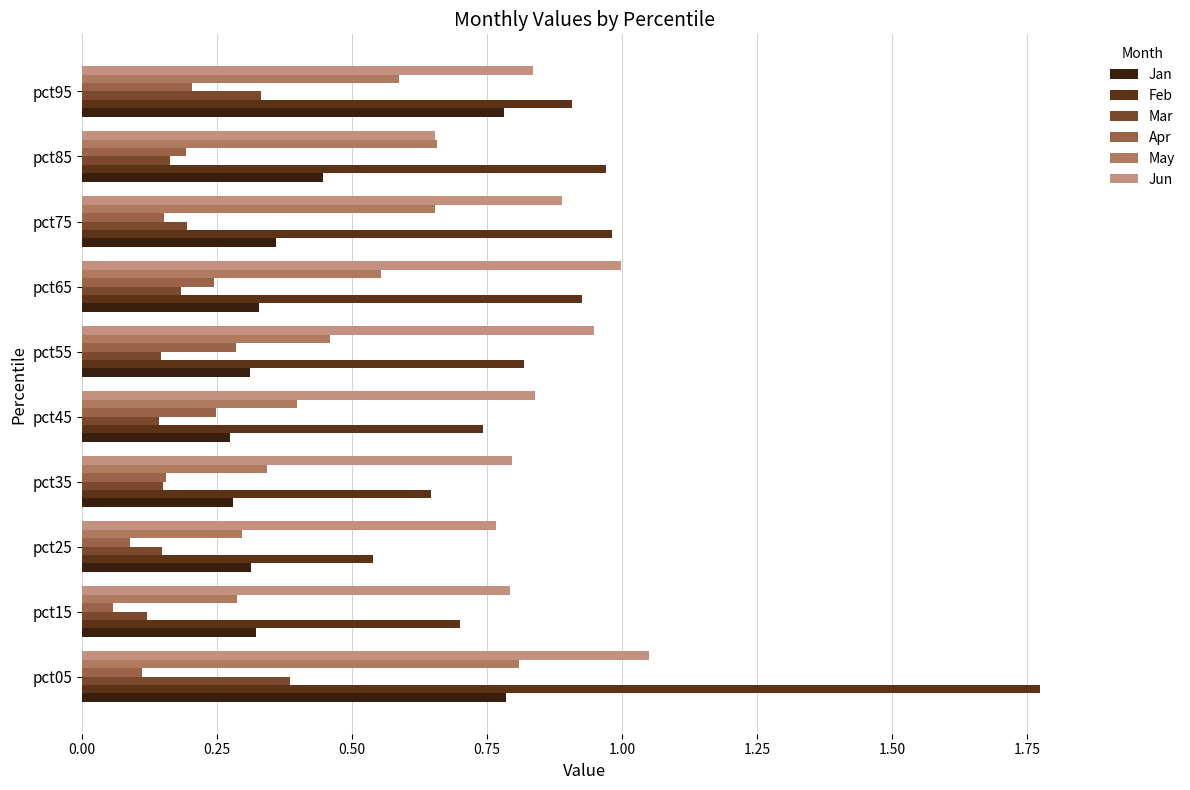

Reading right to left, what are all the values shown in this chart?

Jan: 0.8	0.4	0.4	0.3	0.3	0.3	0.3	0.3	0.3	0.8
Feb: 0.9	1.0	1.0	0.9	0.8	0.7	0.6	0.5	0.7	1.8
Mar: 0.3	0.2	0.2	0.2	0.1	0.1	0.1	0.1	0.1	0.4
Apr: 0.2	0.2	0.2	0.2	0.3	0.2	0.2	0.1	0.1	0.1
May: 0.6	0.7	0.7	0.6	0.5	0.4	0.3	0.3	0.3	0.8
Jun: 0.8	0.7	0.9	1.0	0.9	0.8	0.8	0.8	0.8	1.0